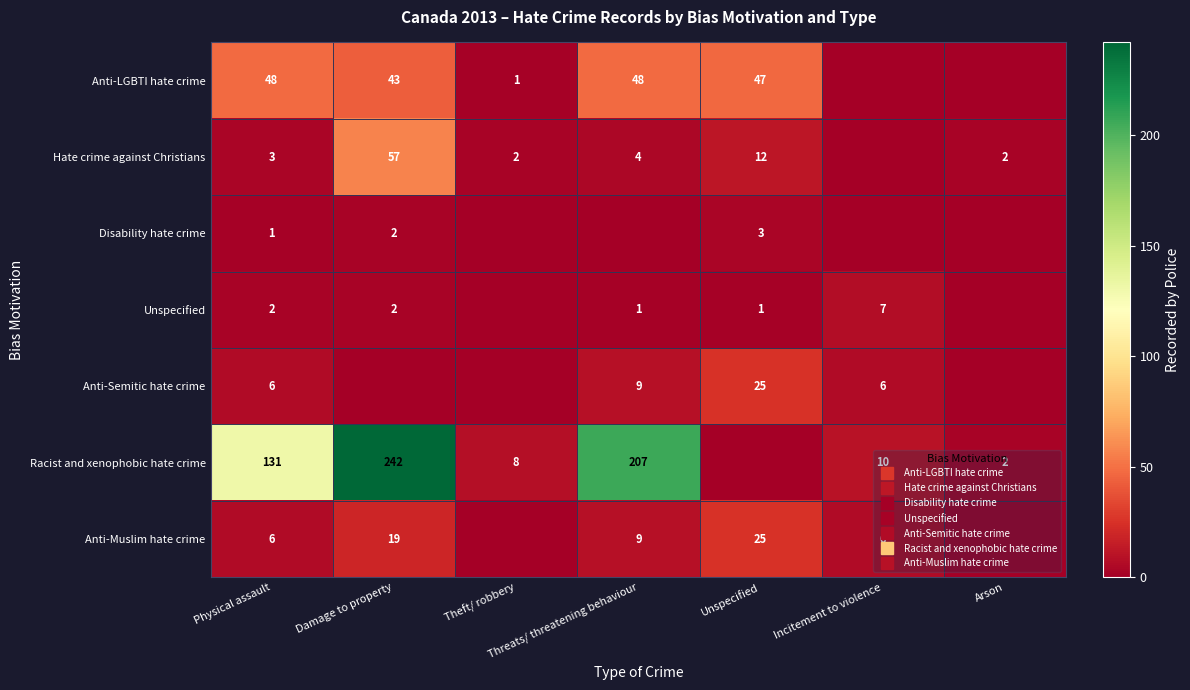

At which label does Anti-LGBTI hate crime first exceed 43?

Physical assault